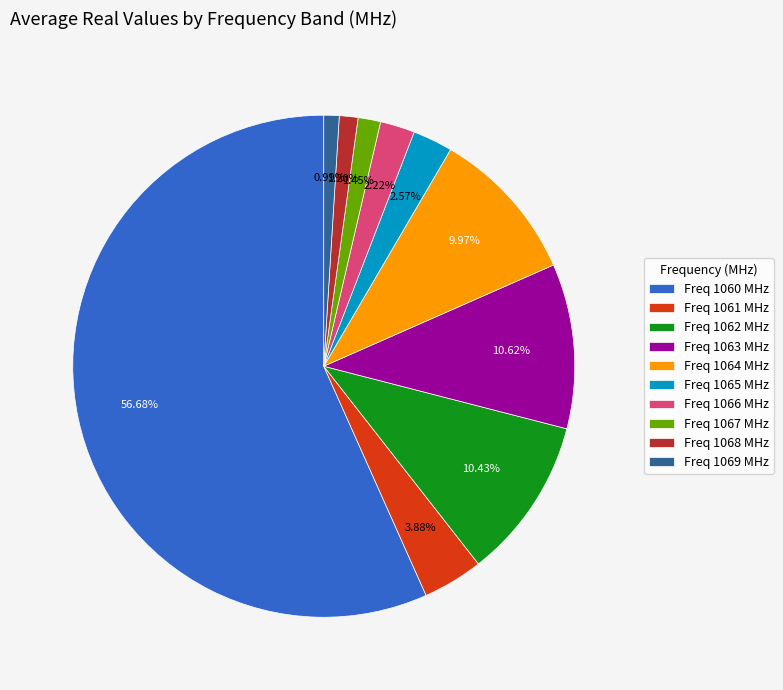

Is there a majority slice in this chart?

Yes